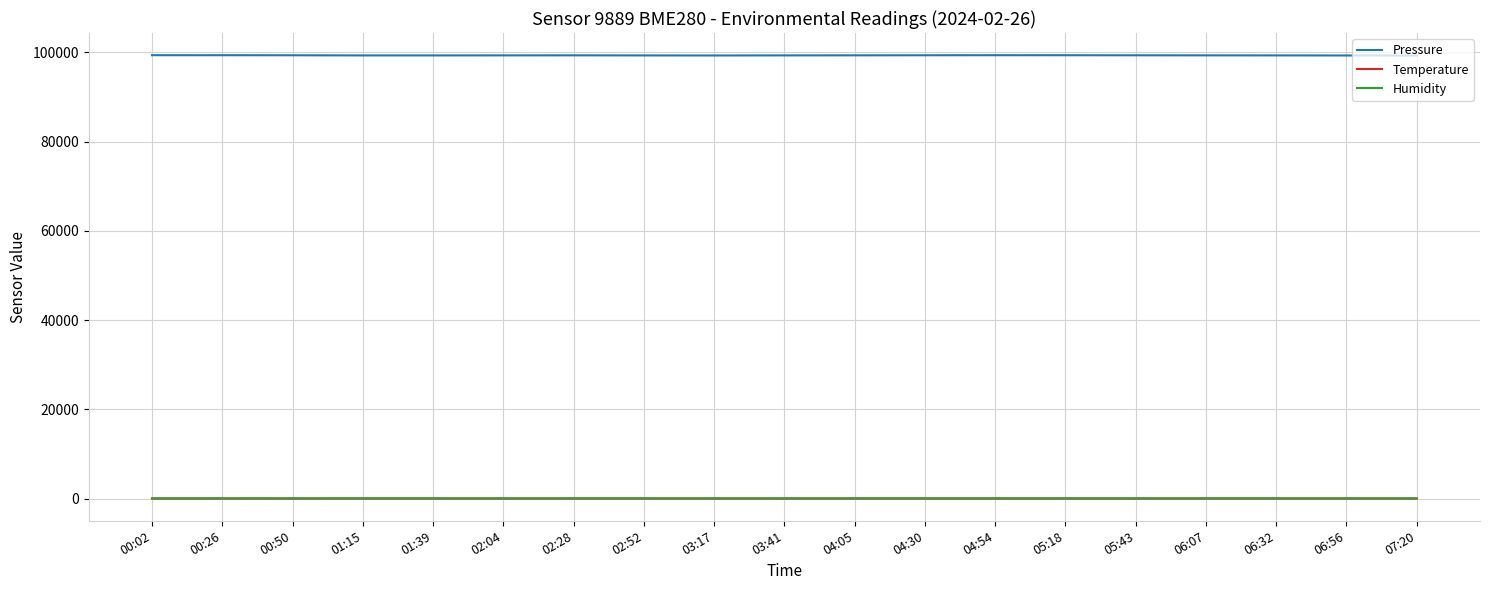

True or false: Pressure and Temperature intersect in this chart.

False